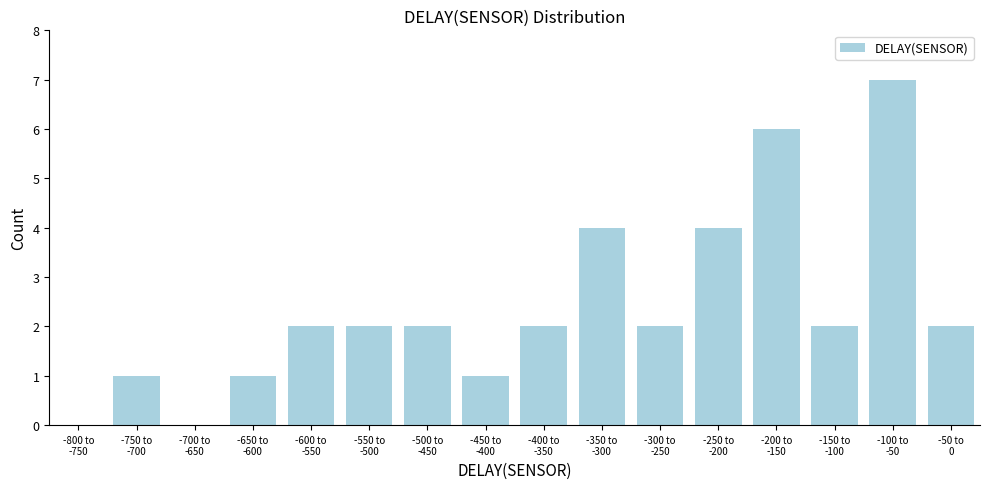

What is the greatest value displayed?

7